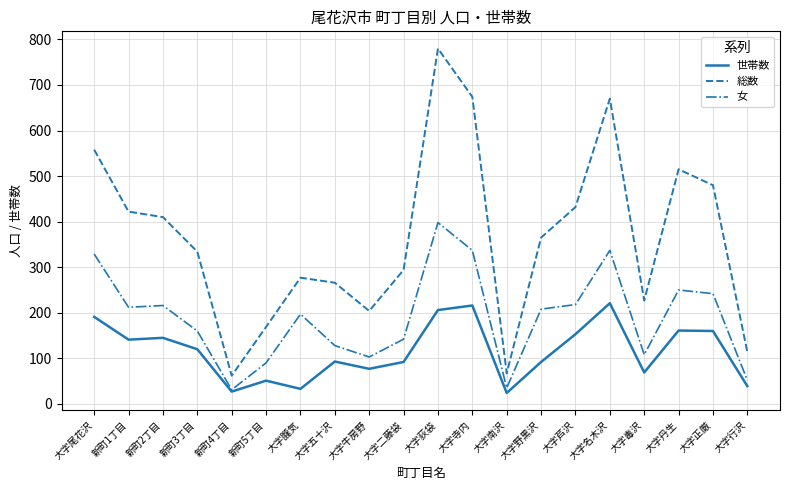

What is the total value across all series at 大字芦沢?

803